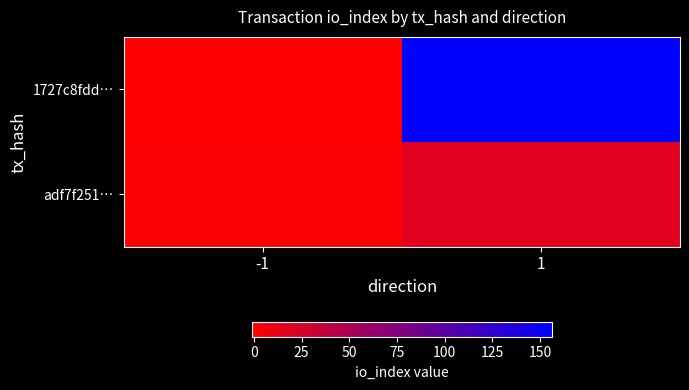

Which has a higher value, 1 or -1?

1